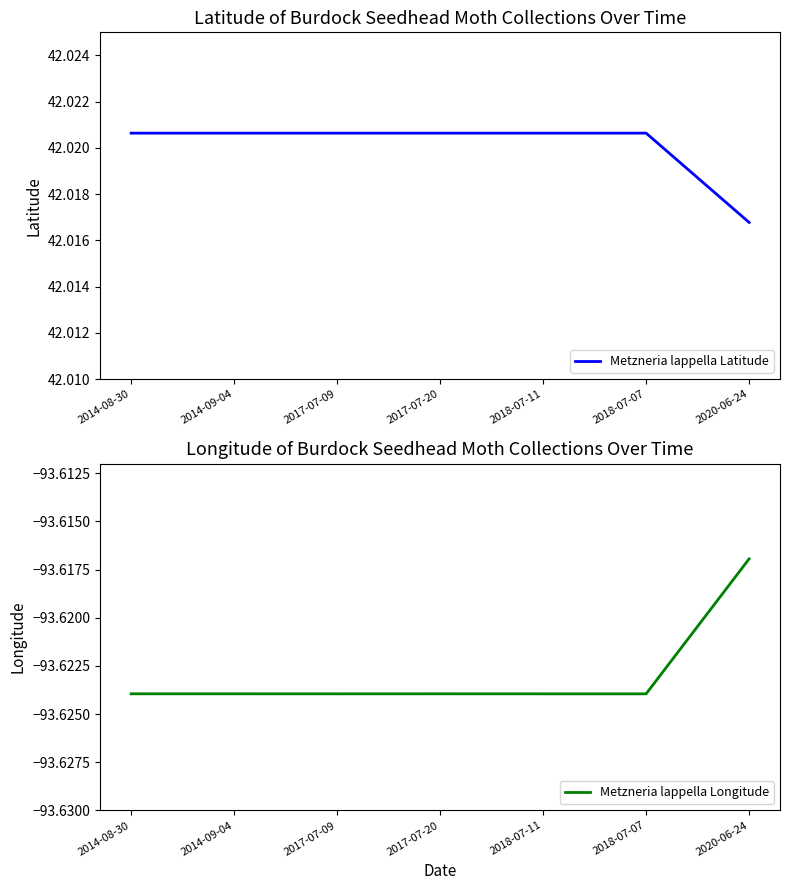

Reading right to left, transcribe all the data shown in this chart.

Metzneria lappella Latitude: 42.0	42.0	42.0	42.0	42.0	42.0	42.0
Metzneria lappella Longitude: -93.6	-93.6	-93.6	-93.6	-93.6	-93.6	-93.6